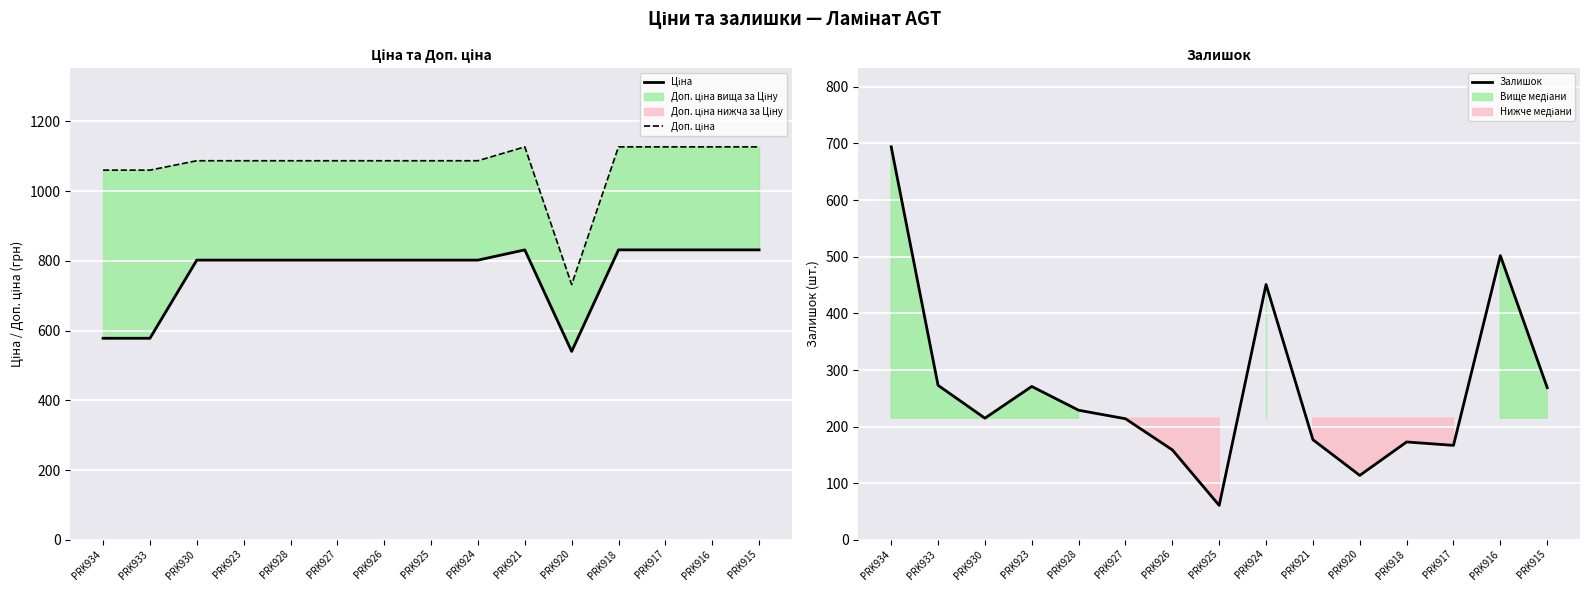

Rank the series by their average value, from lowest to highest.

Залишок, Ціна, Доп. ціна